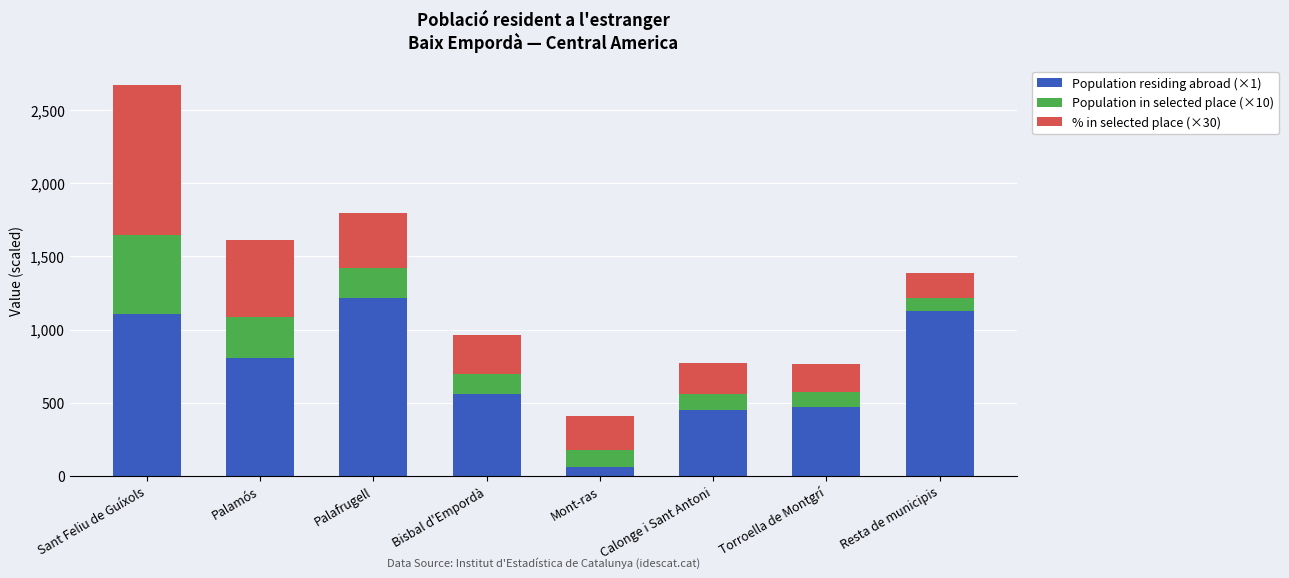

What is the total value across all series at Bisbal d'Empordà?

963.8